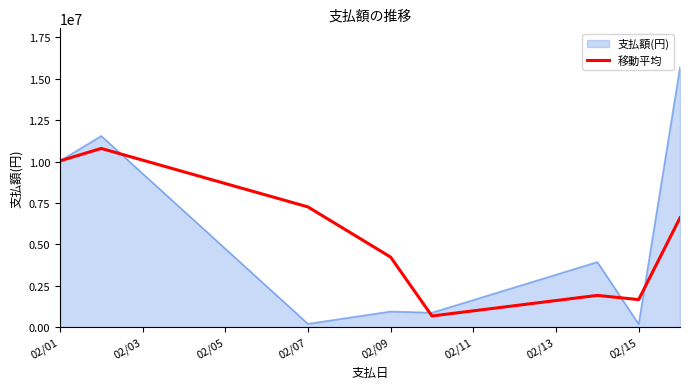

List the series in order of their peak value, lowest first.

移動平均, 支払額(円)